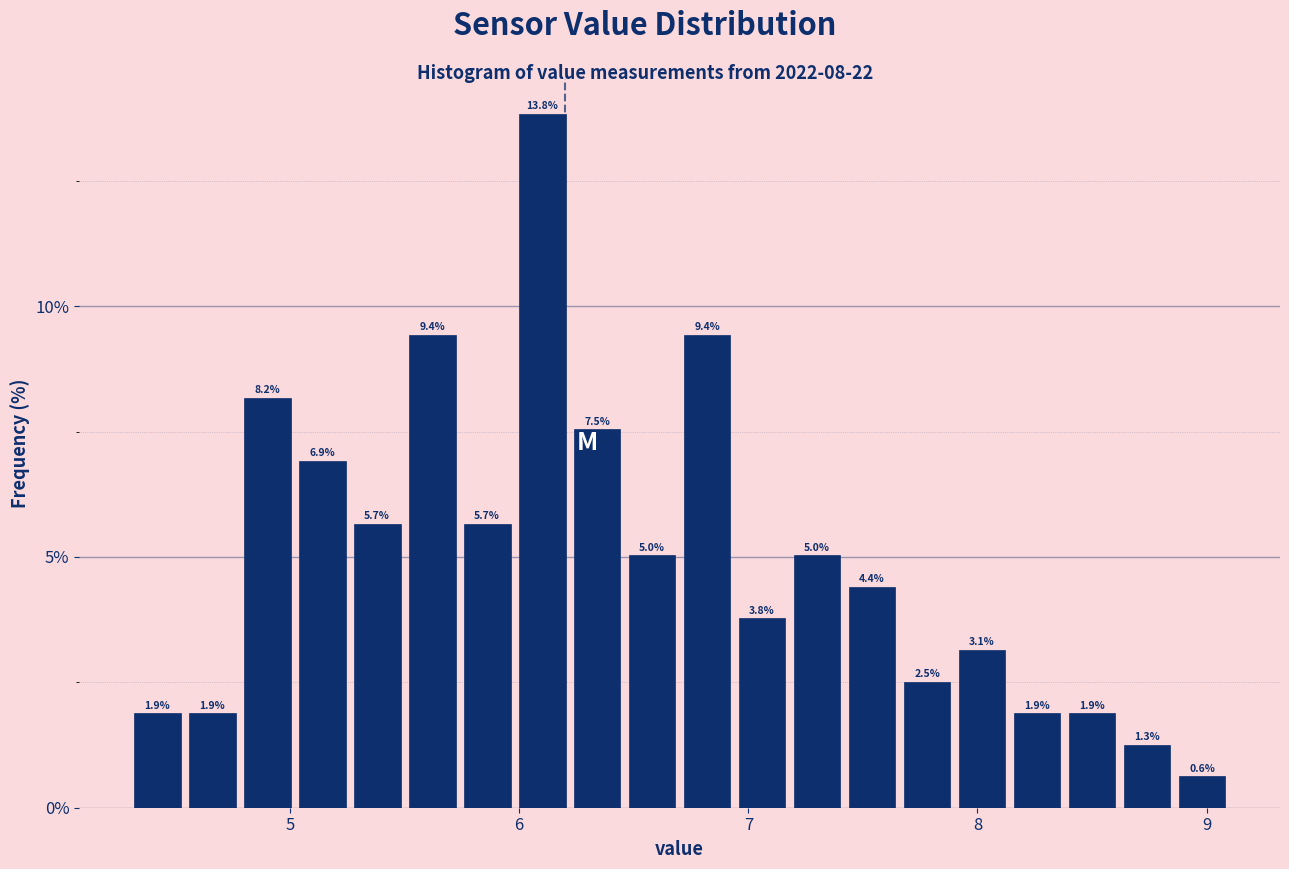

Around what value on the x-axis is the tallest bar? Give the approximate position of its centre, as read against the axis.

6.1